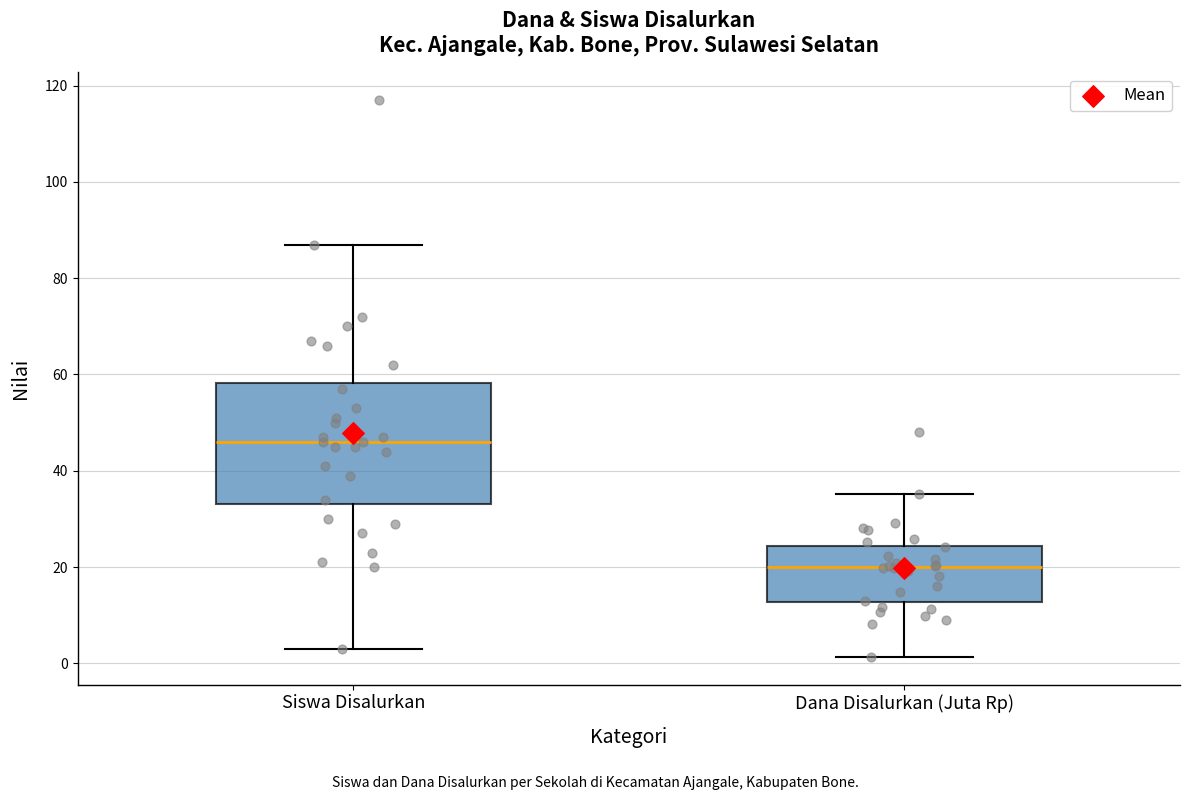

Comparing the boxes themselves (not the whiskers), which one is the tallest?

Siswa Disalurkan